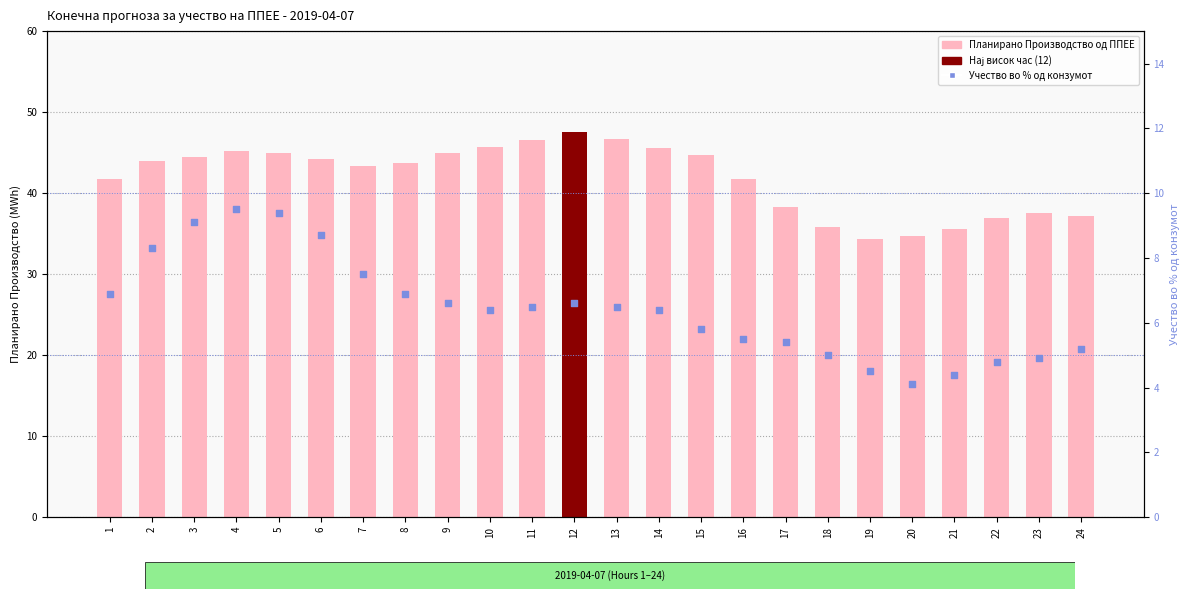

What are all the series names shown in the legend?

Планирано Производство од ППЕЕ, Учество во % од конзумот